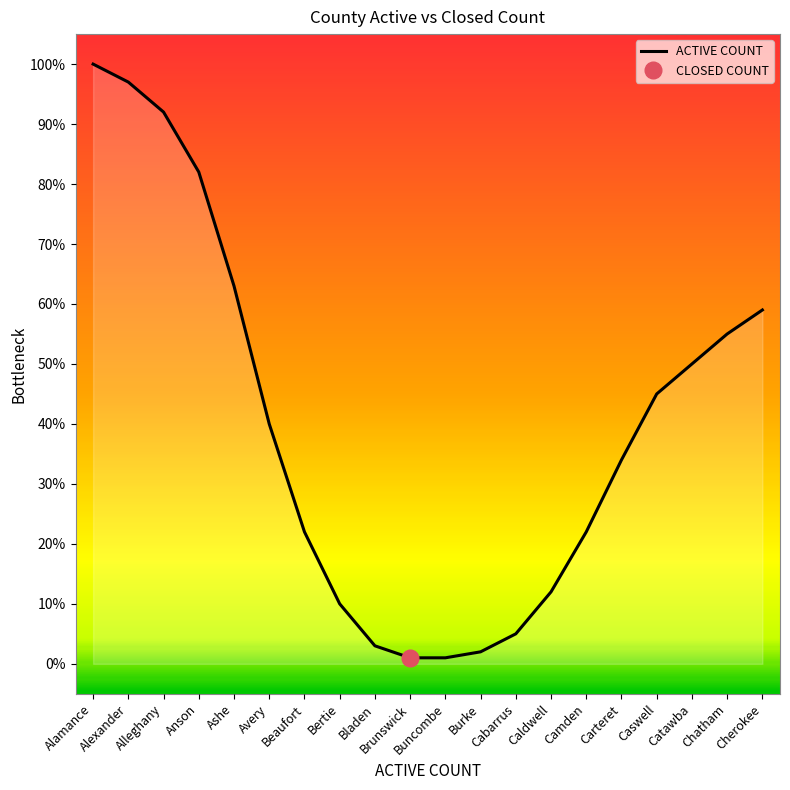

Rank the categories by value from lowest to highest.

Brunswick, Buncombe, Burke, Bladen, Cabarrus, Bertie, Caldwell, Beaufort, Camden, Carteret, Avery, Caswell, Catawba, Chatham, Cherokee, Ashe, Anson, Alleghany, Alexander, Alamance